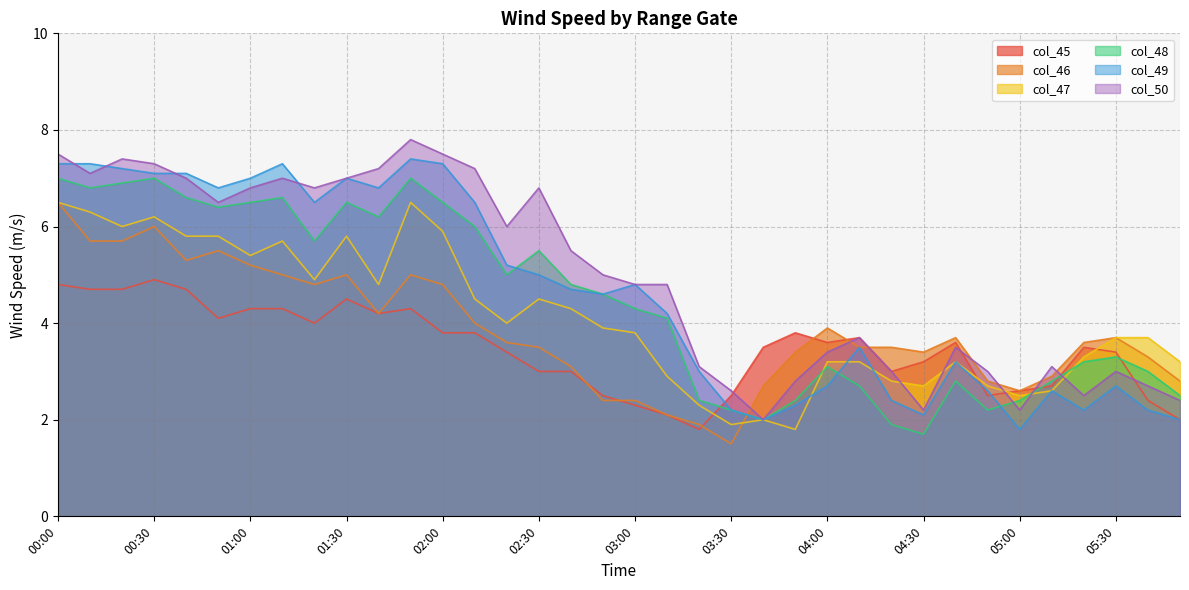

What is the sum of all col_46 values?

139.0